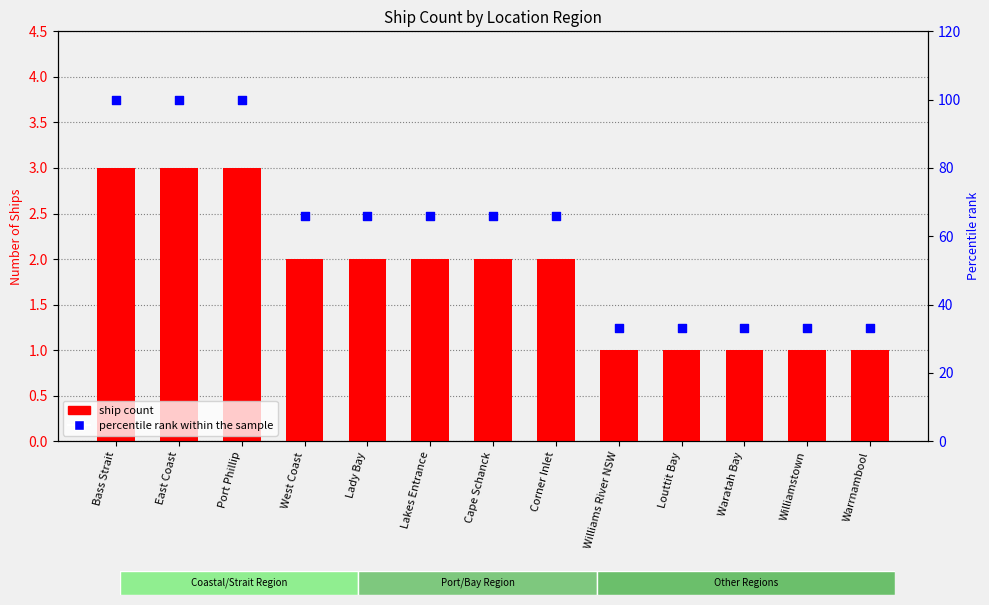

At which category is the sum across all series the highest?

Bass Strait